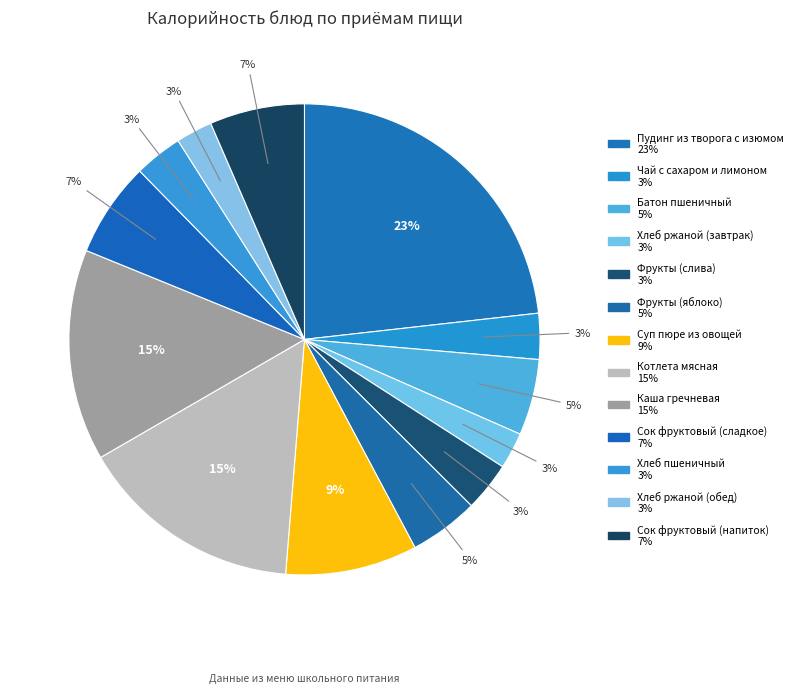

Which slice is the smallest?

Хлеб ржаной (завтрак)